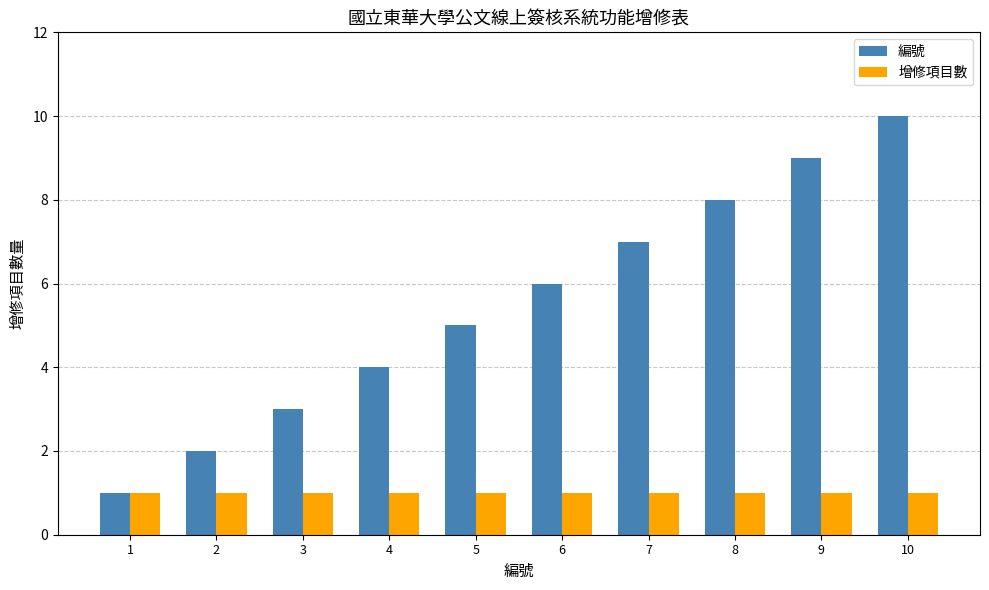

How many values in the 編號 series are below 6?

5